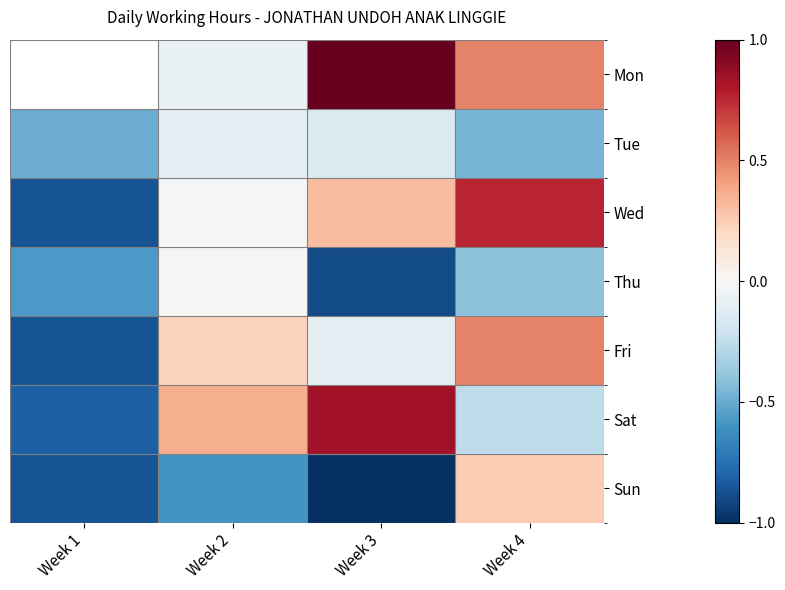

How many data points in Mon are less than 0?

1